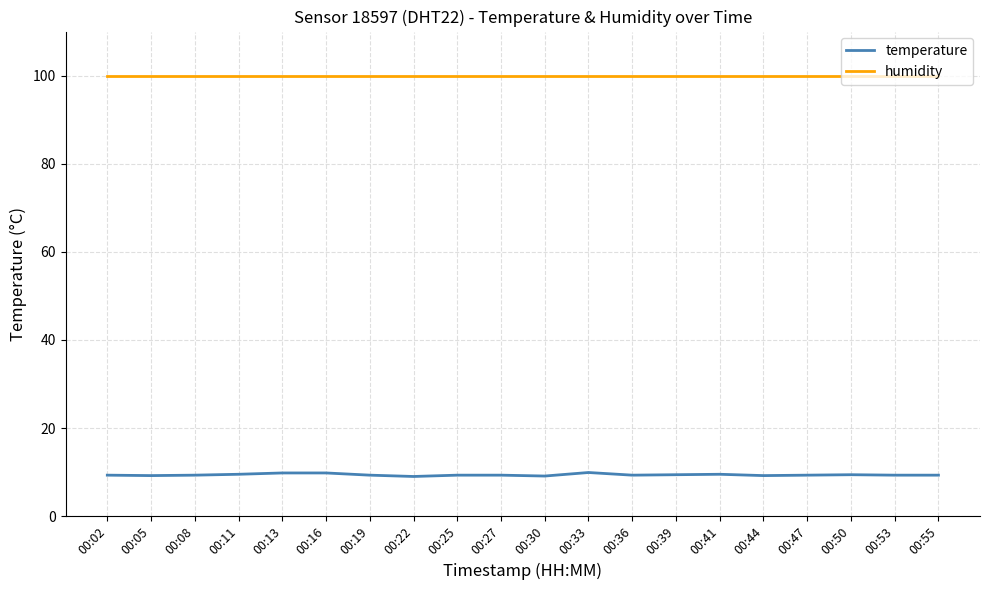

True or false: humidity and temperature cross at least once.

False